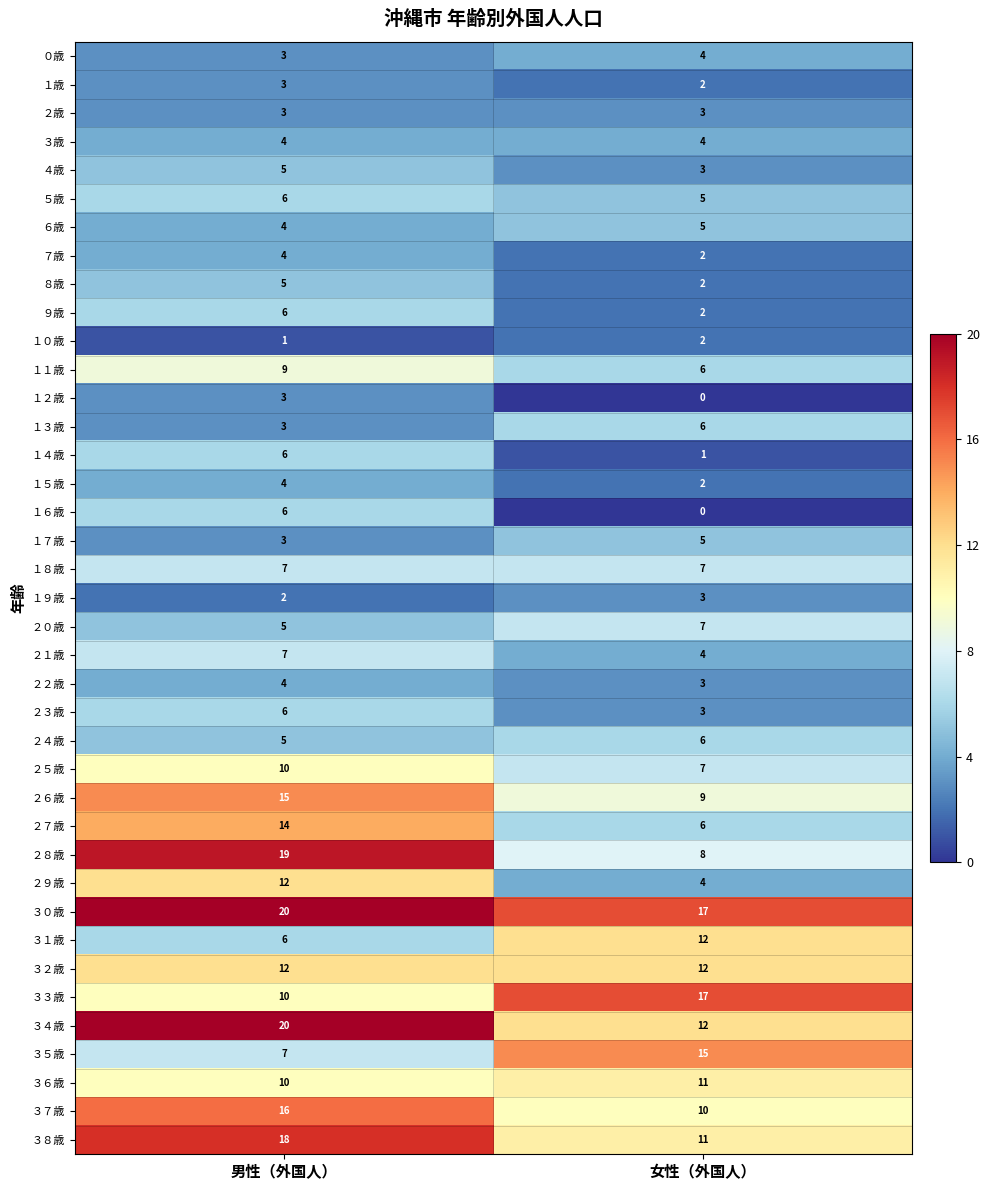

Count the number of data series in this chart.

39